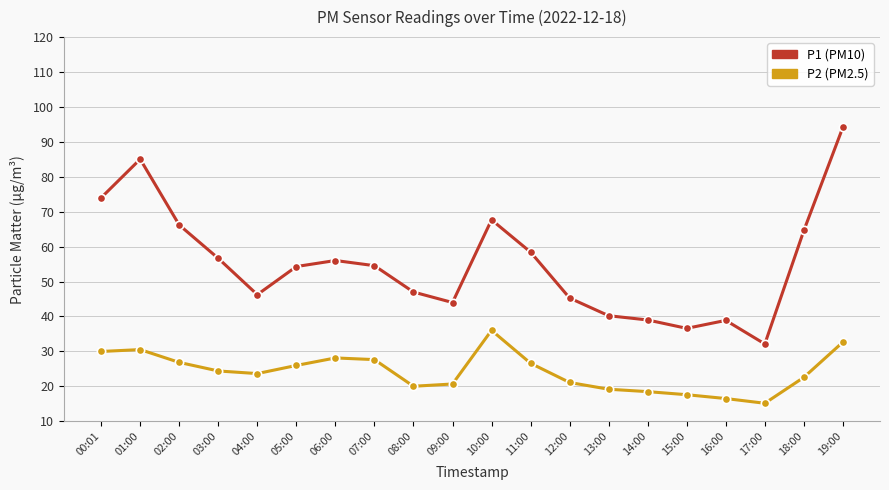

What is the label of the 7th point from the right?

13:00